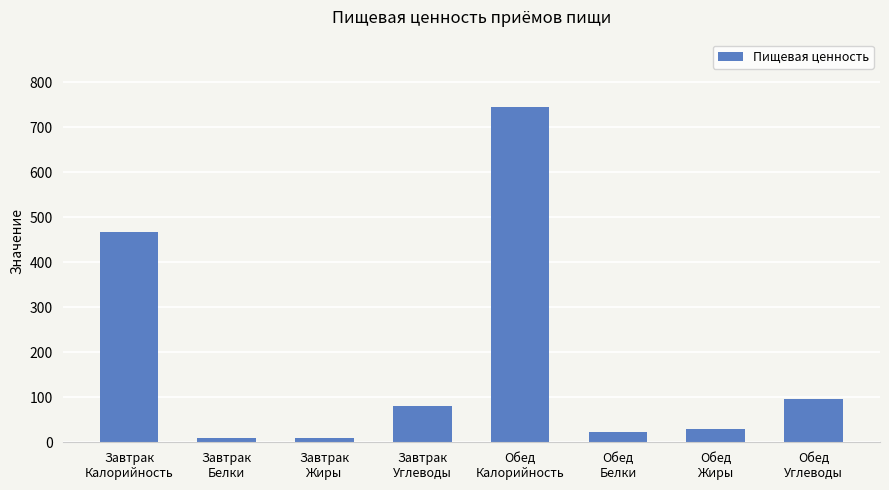

Count the number of values greater than 81.

4